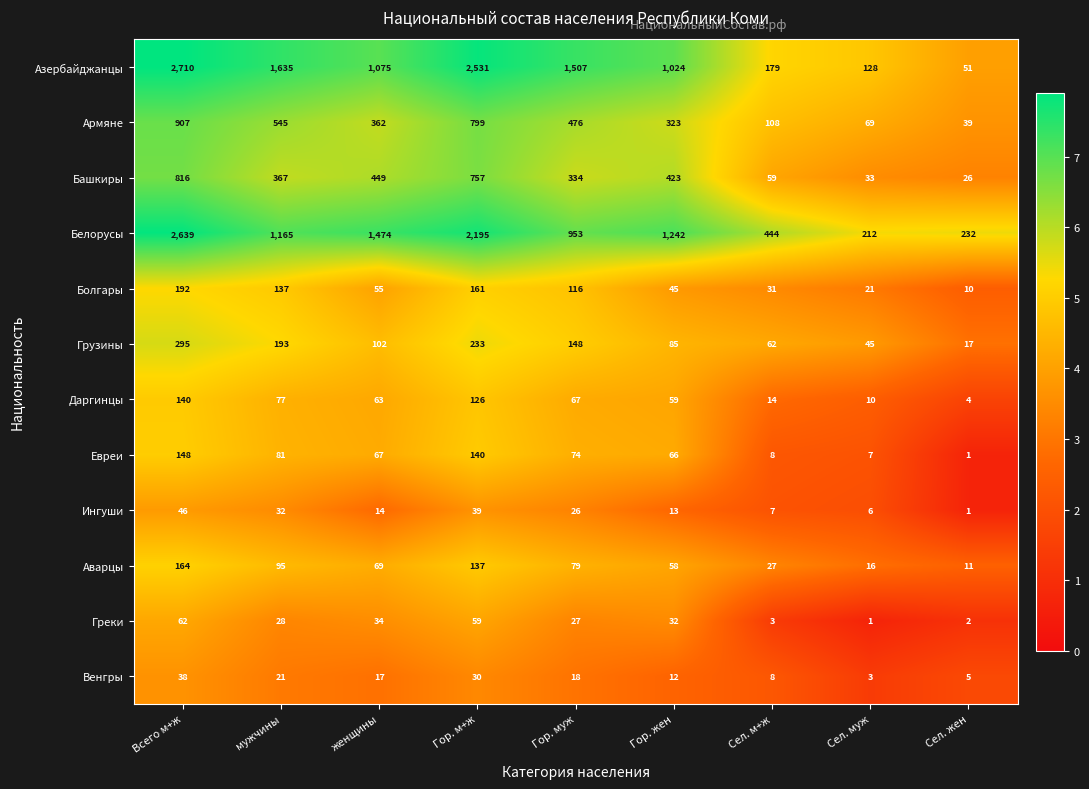

What is the difference between the maximum and second lowest values in the Евреи series?

141